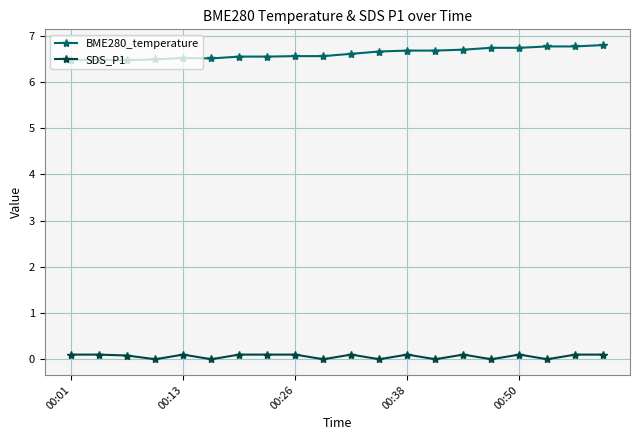

True or false: SDS_P1 has more than 0 points higher than both neighbors.

True